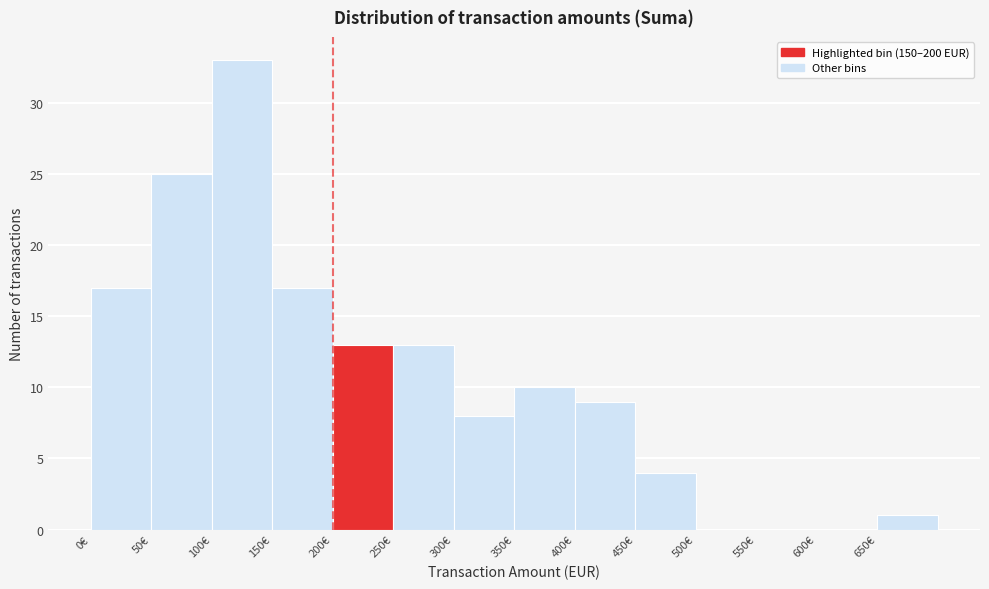

What is the height of the bar covering 100 to 150 on the x-axis? The values are not printed on the chart, so give them approximately, as read against the axis.

33